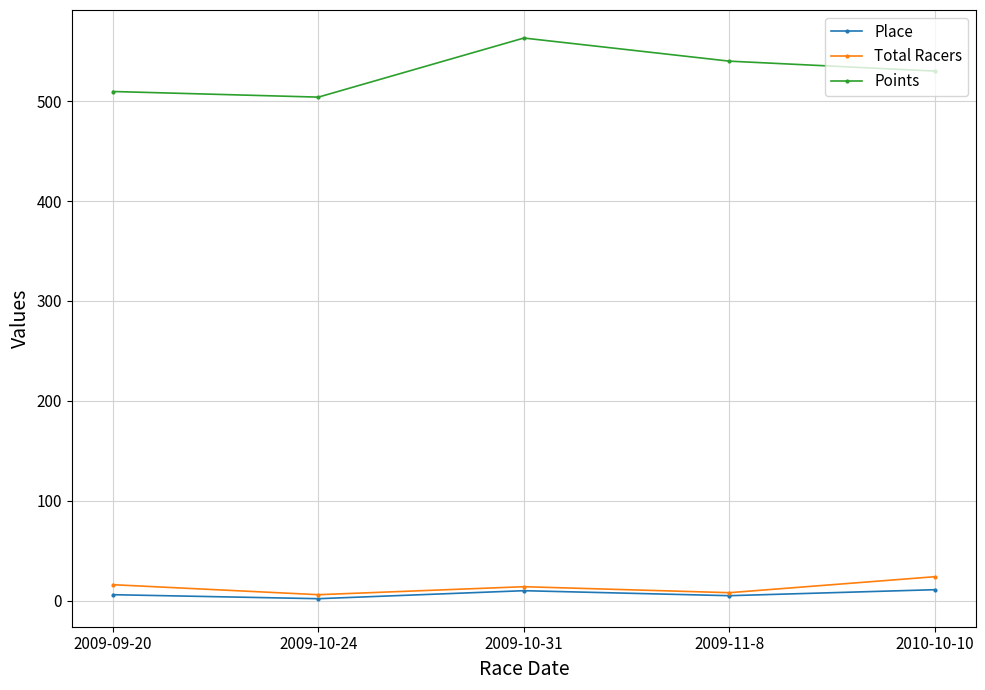

What is the difference between the Points values at 2009-11-8 and 2009-09-20?

30.4